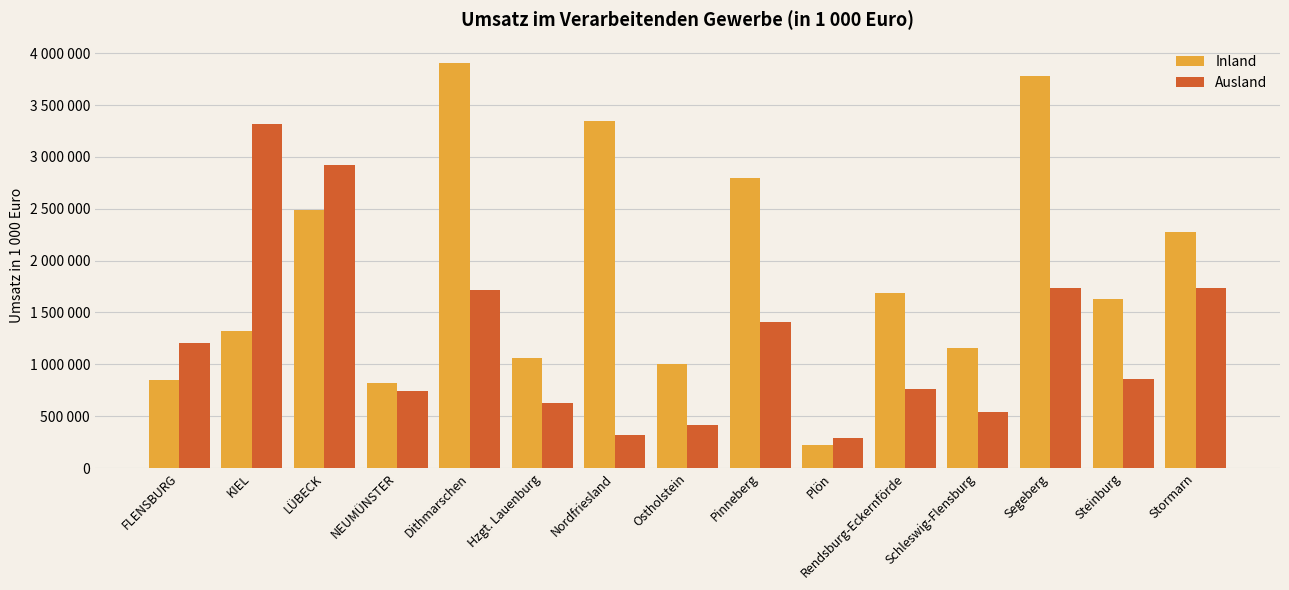

What is the maximum value for Inland?

3907410